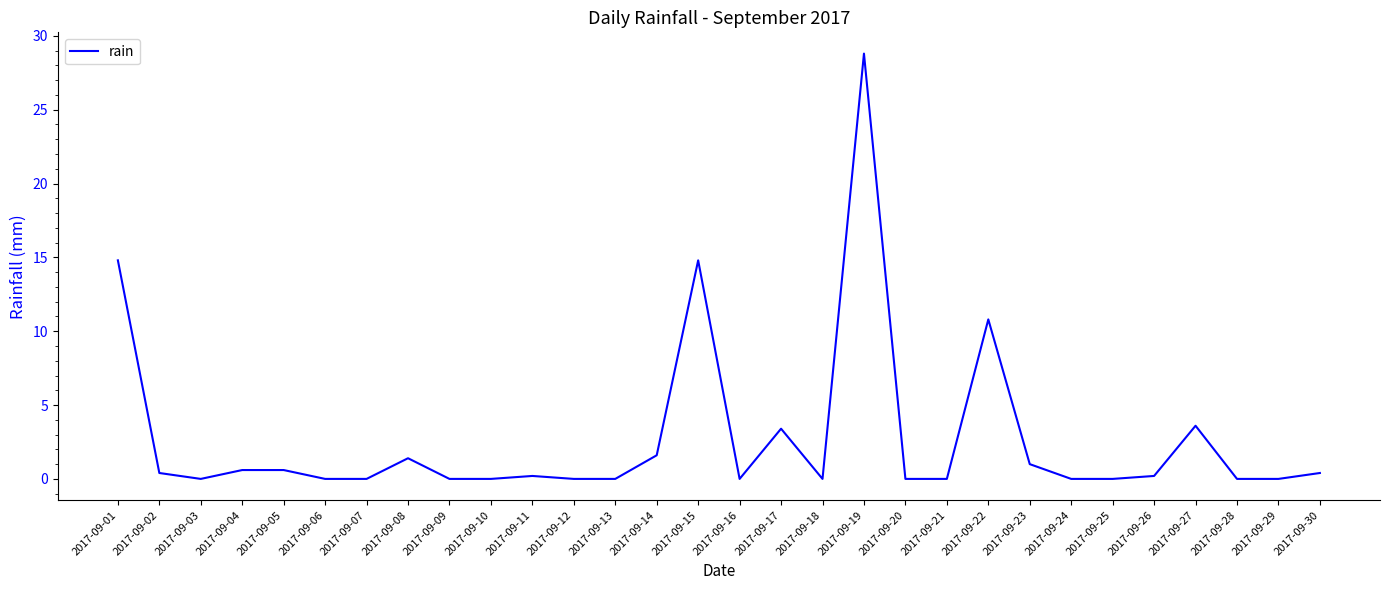

What is the greatest value displayed?

28.8